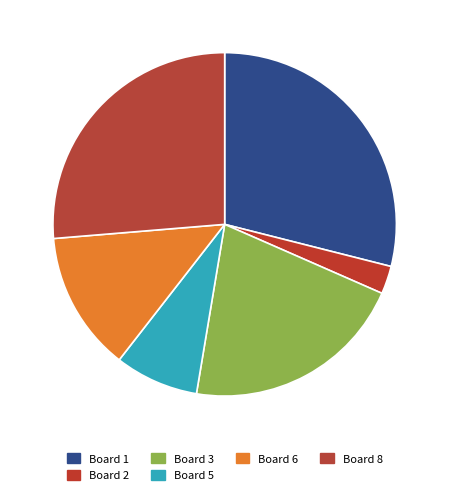

How many slices are in this pie chart?

6